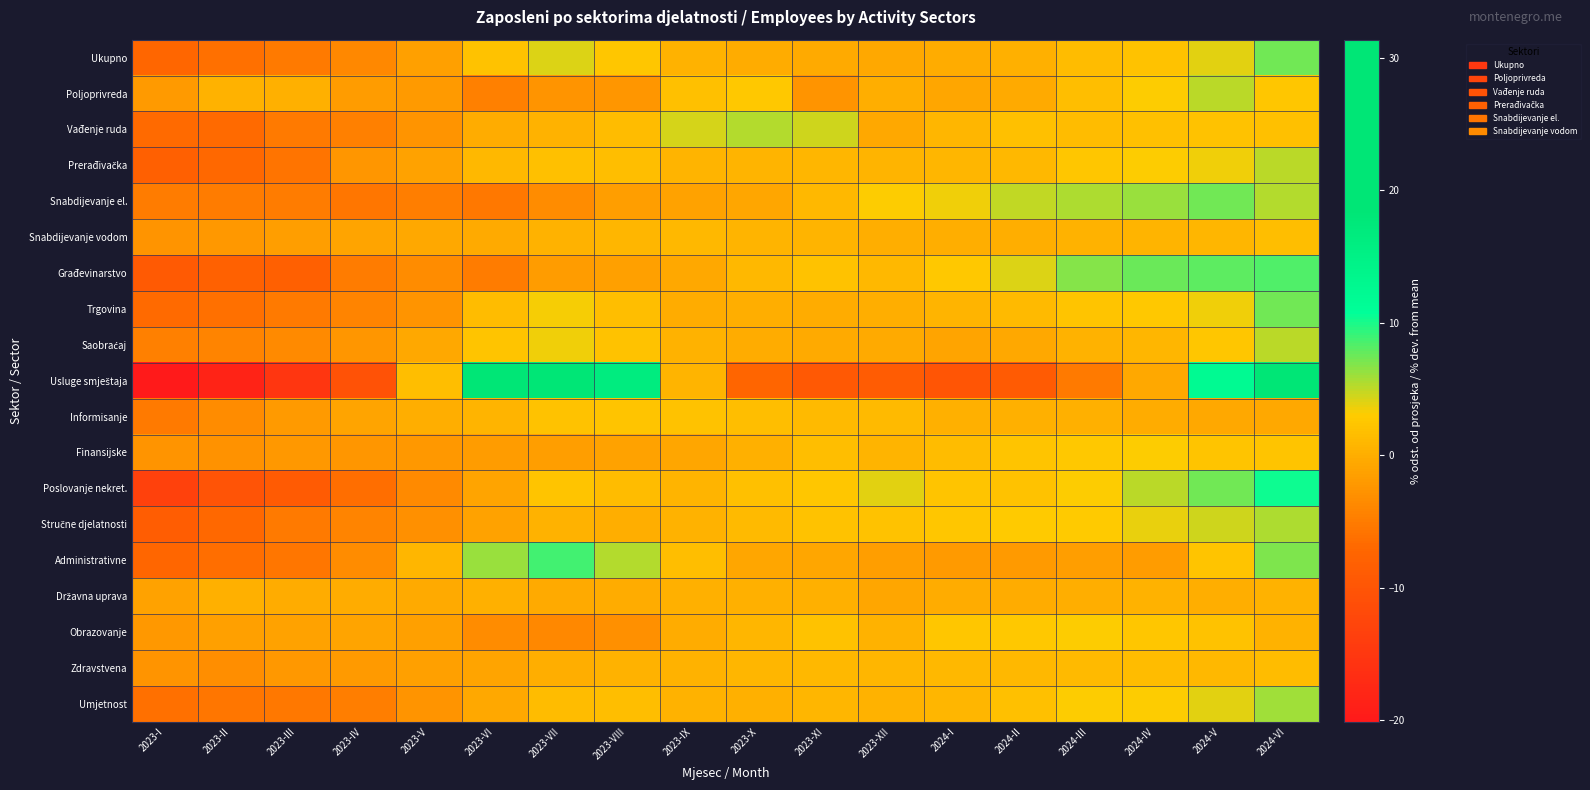

Which has a higher value, 2024-II or 2023-VIII?

2023-VIII